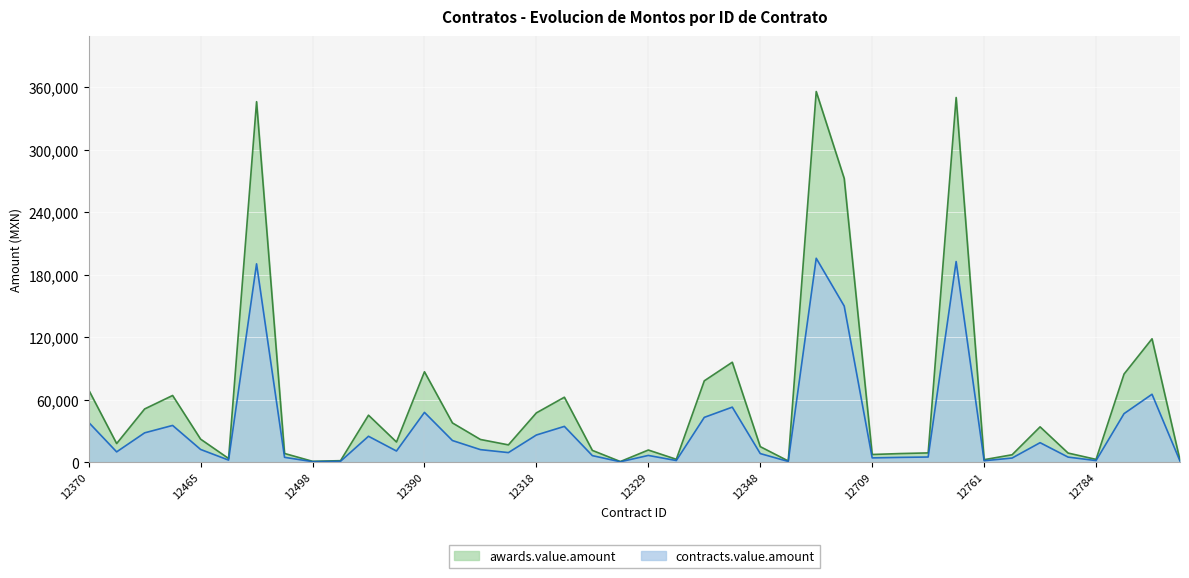

True or false: awards.value.amount and contracts.value.amount cross at least once.

False